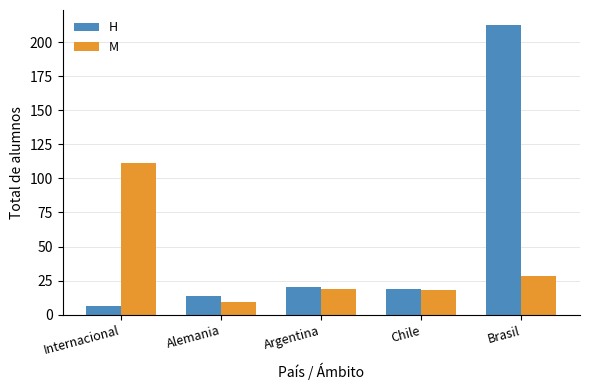

How many bars are there in total?

10